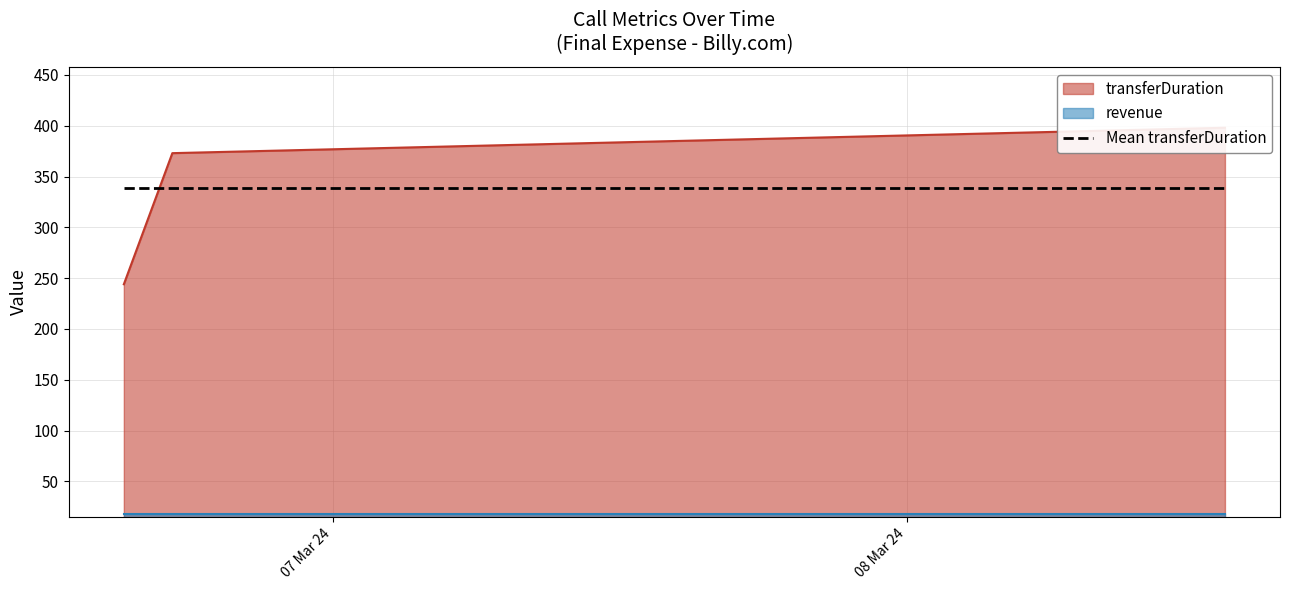

What are all the series names shown in the legend?

transferDuration, revenue